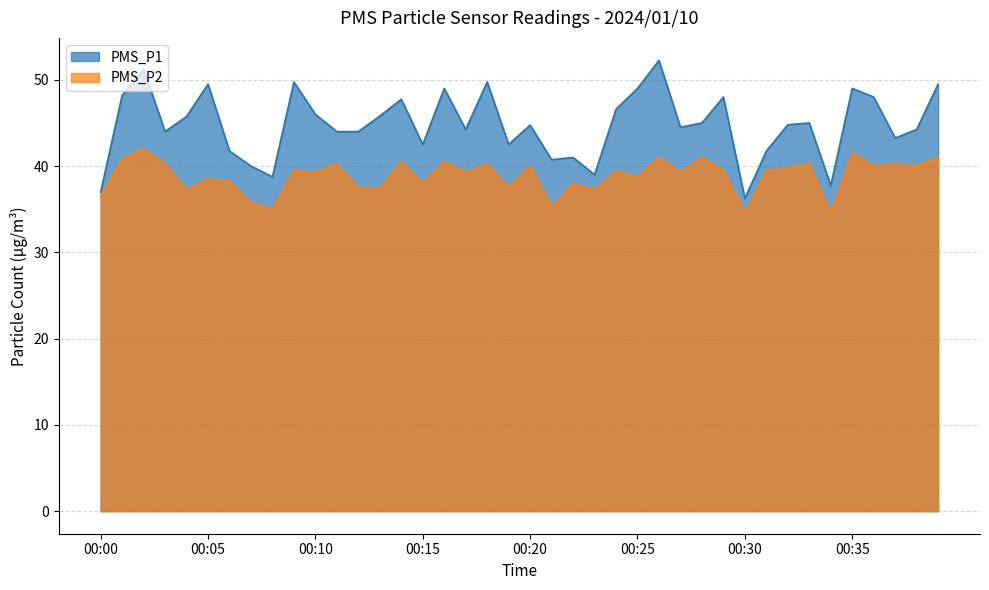

What is the average value of the PMS_P2 series?

38.9